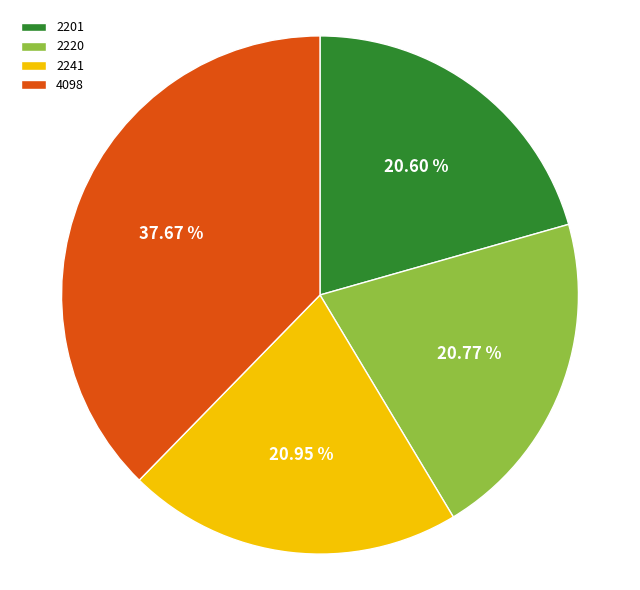

Is there a majority slice in this chart?

No